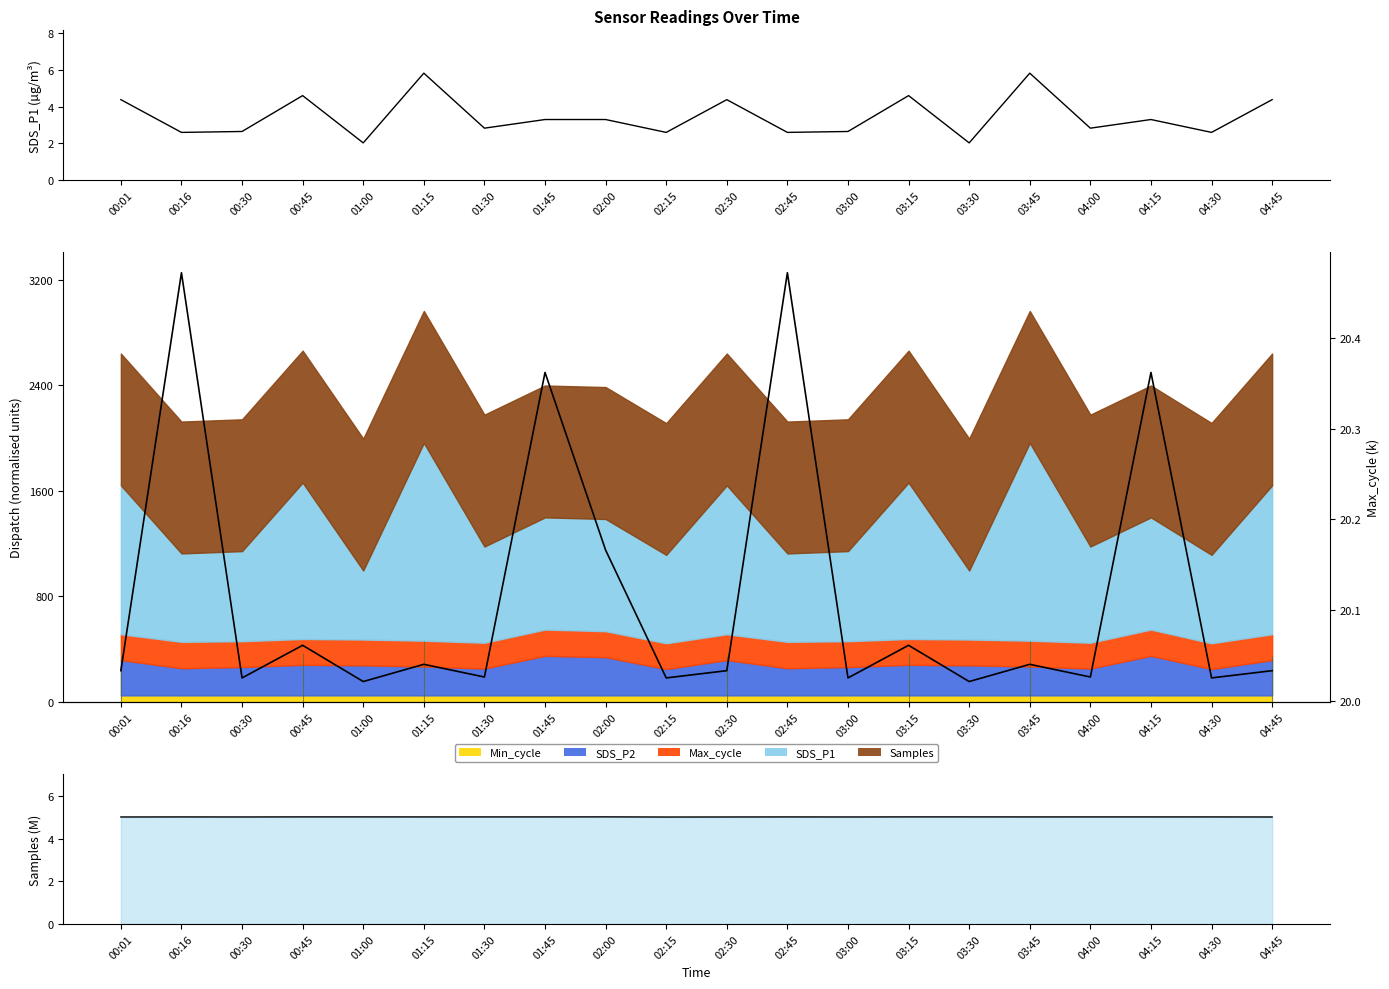

Rank the series at 02:00 from highest to lowest value.

Max_cycle (k), Samples (M), SDS_P1